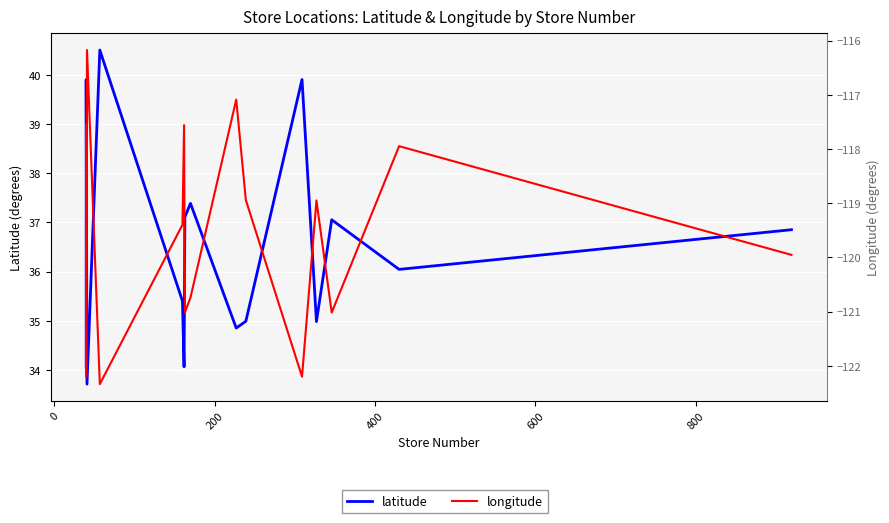

How many data points in longitude are less than -119?

8